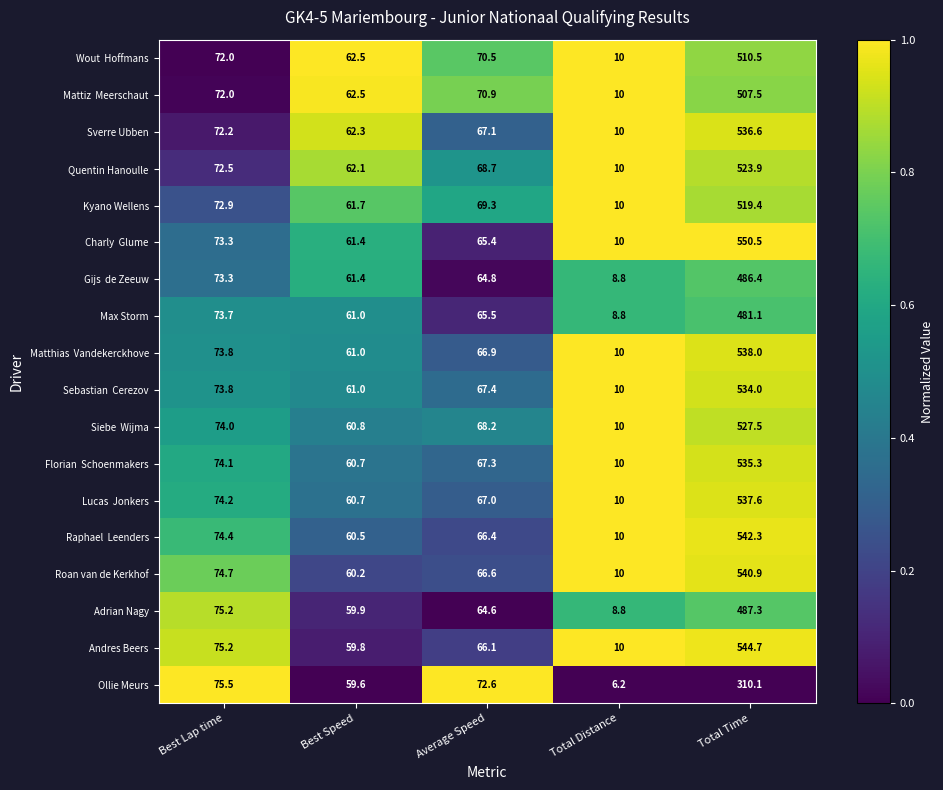

What is the greatest value displayed?

550.5